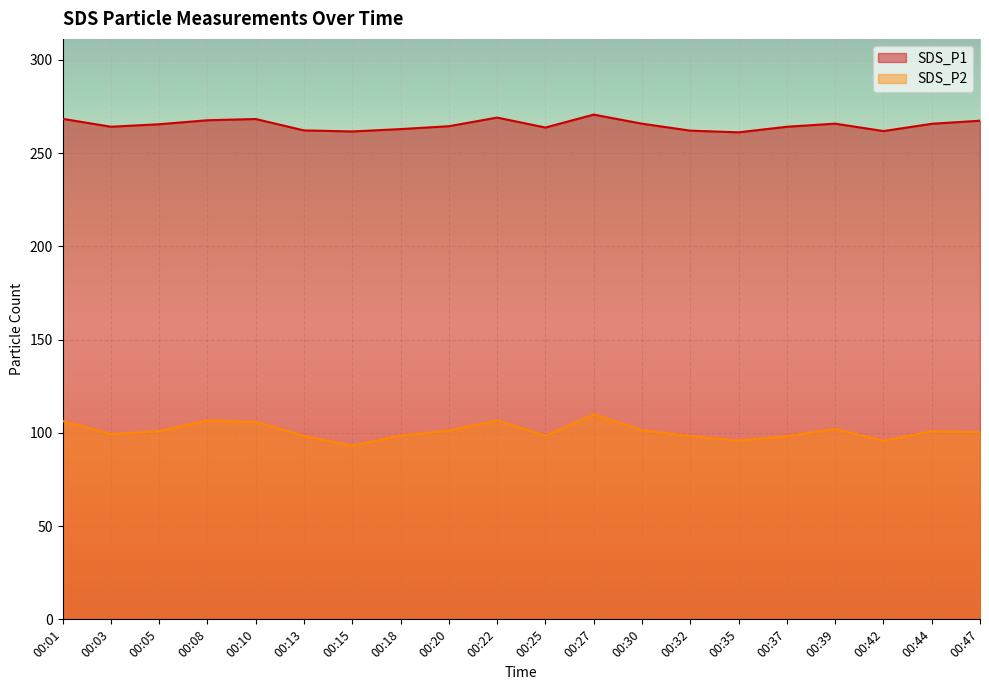

Which has a higher value, 00:03 or 00:32?

00:03